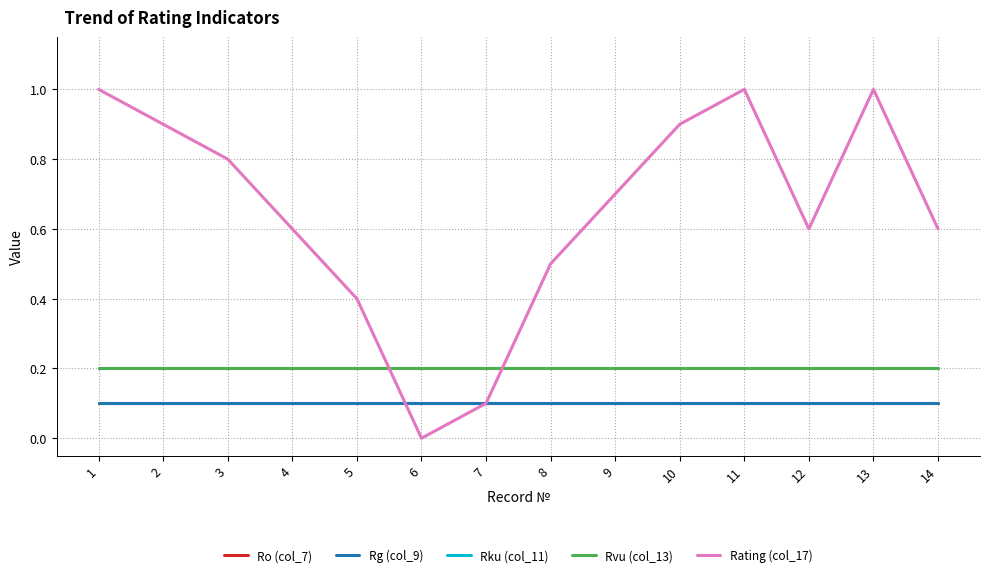

Does the chart display data point markers on the line(s)?

No